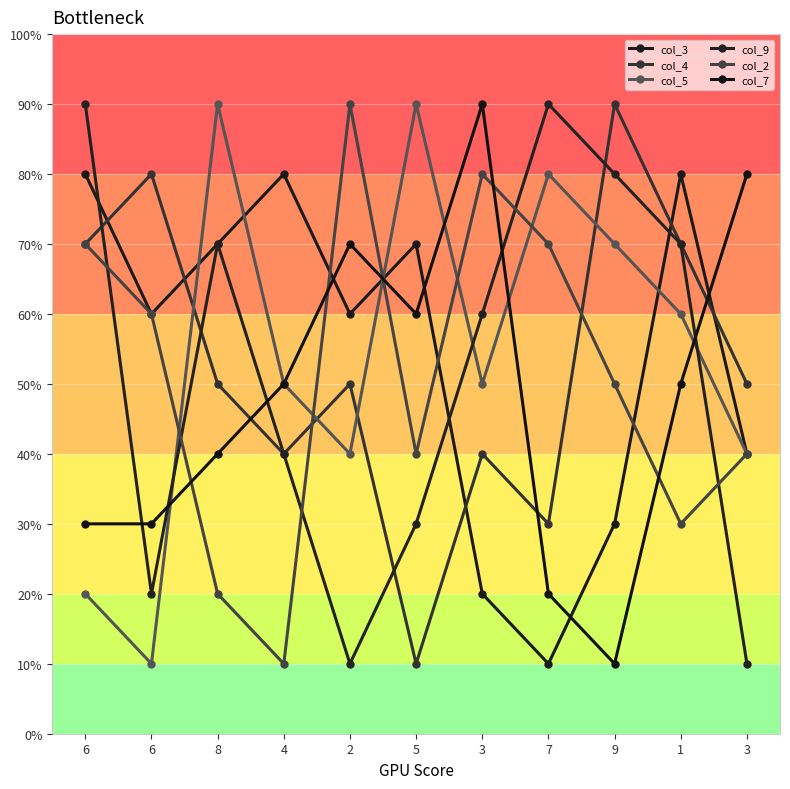

How many data points in col_7 are less than 50?

5